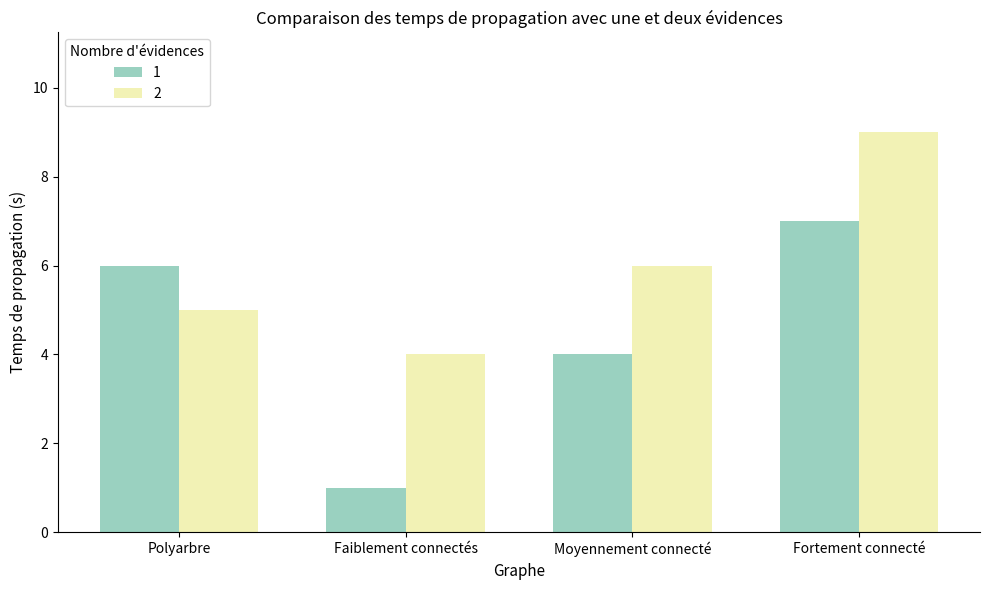

What is the difference between the highest and lowest values at Faiblement connectés?

3